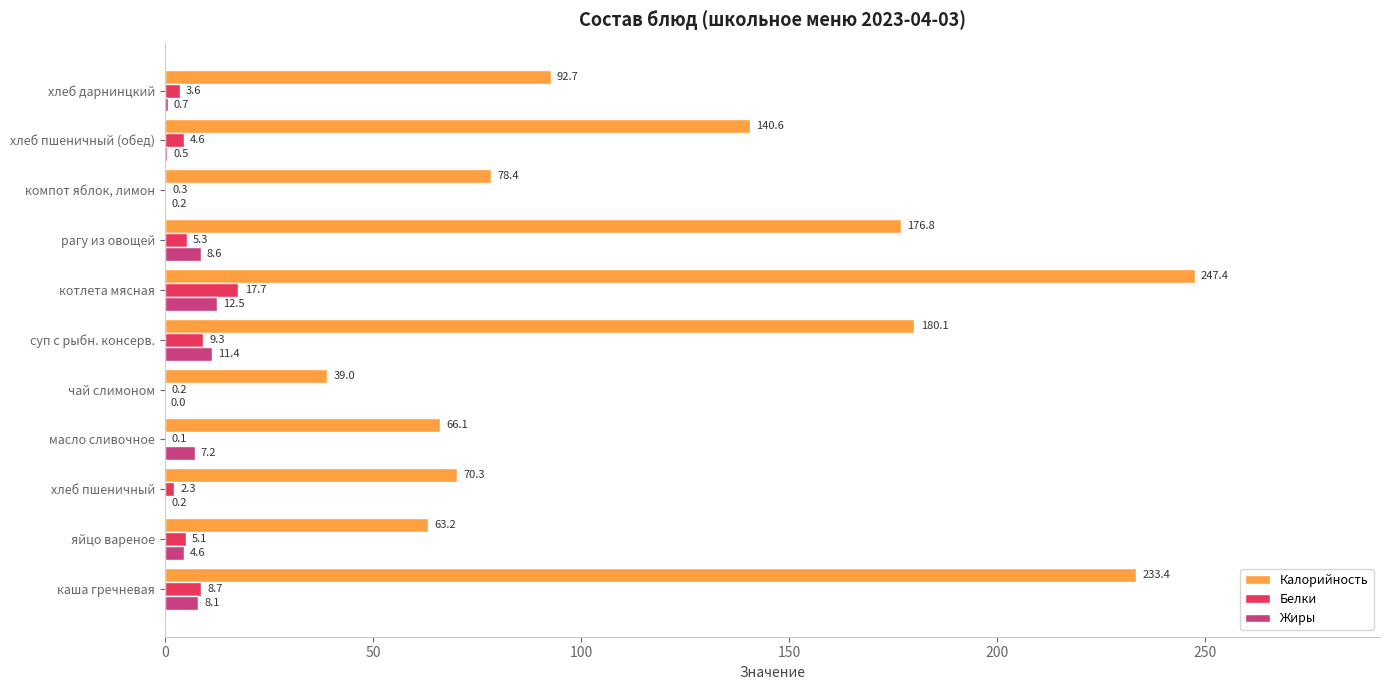

What is the maximum value shown in the chart?

247.4